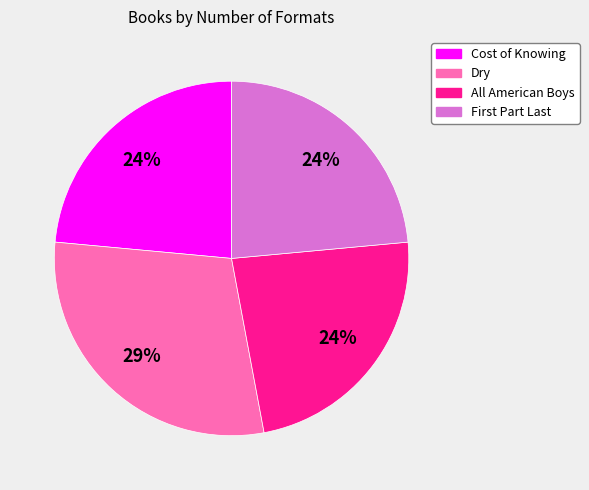

Approximately how many times larger is the value at Cost of Knowing compared to Dry?

0.8